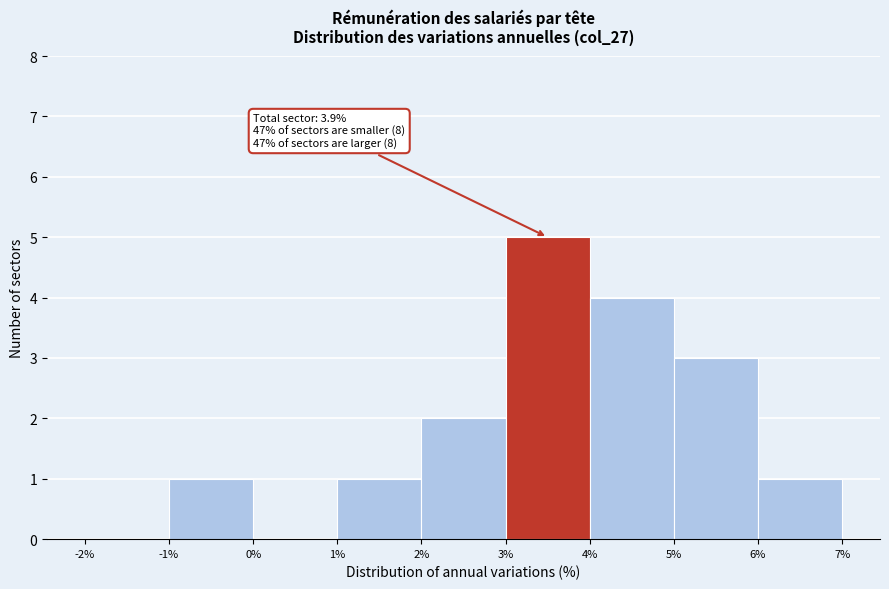

Which range on the x-axis has the tallest bar?

3% to 4%